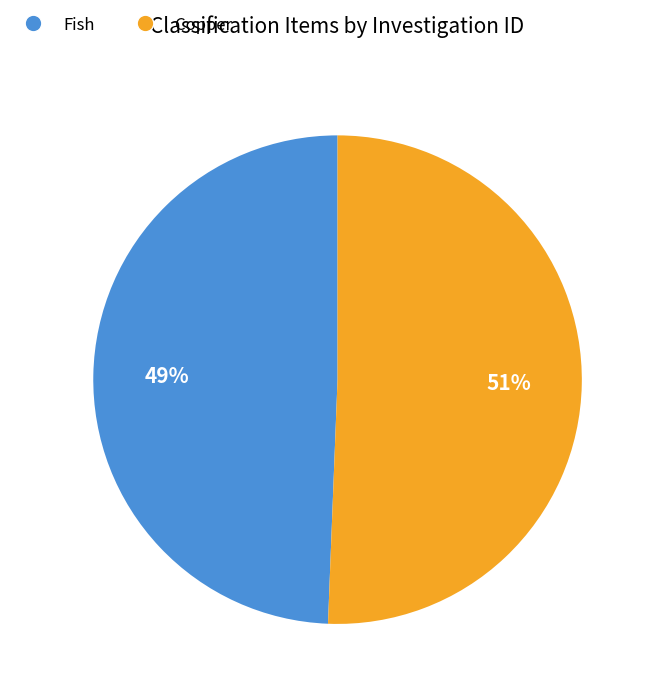

Does Fish account for over 50% of the chart?

No